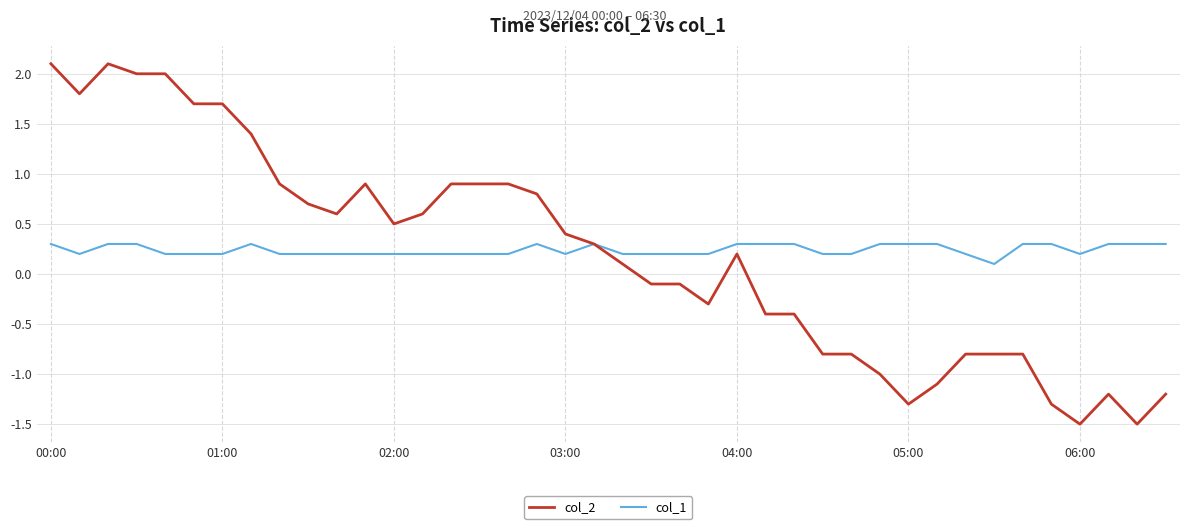

What is the smallest value displayed?

-1.5